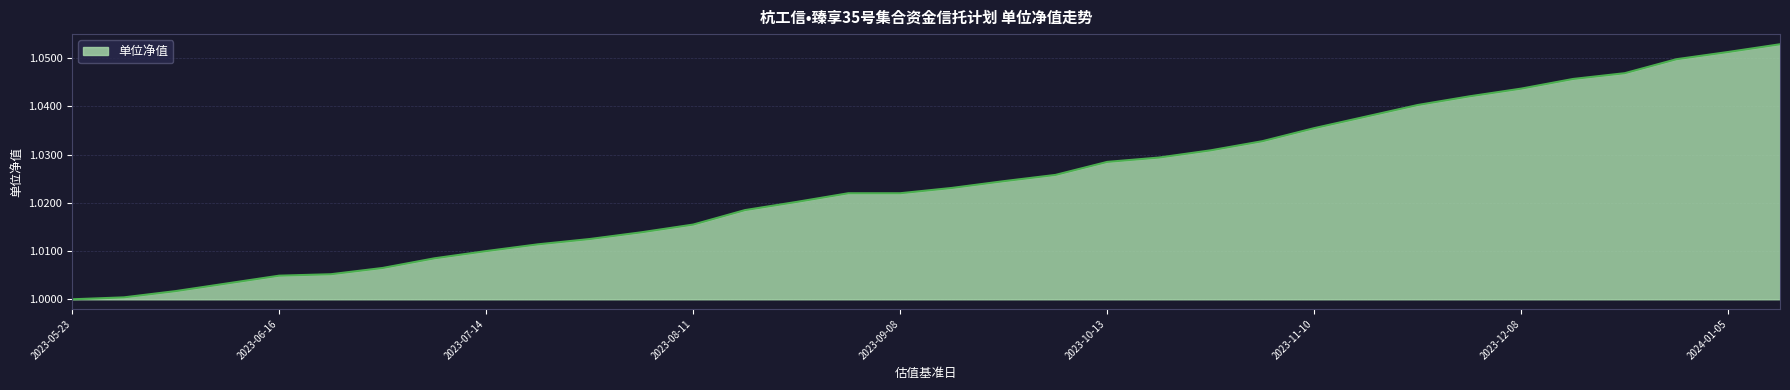

Which category has the highest value across all series?

2024-01-12